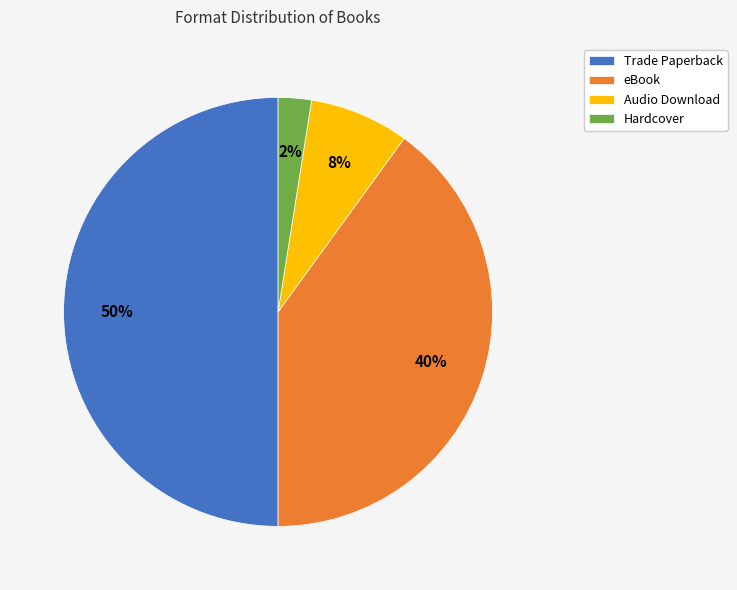

To the nearest percent, what is the average slice percentage?

25%